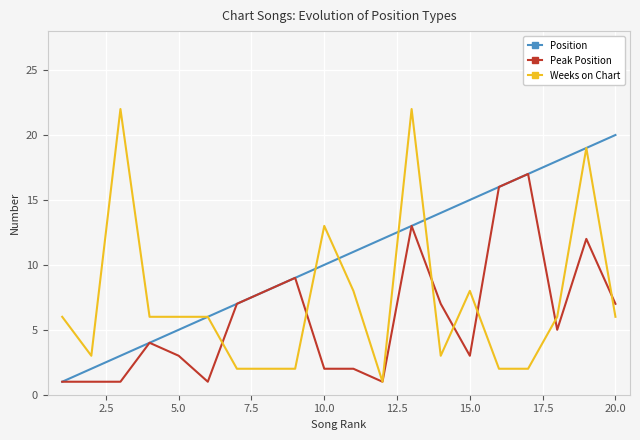

What is the maximum value shown in the chart?

22